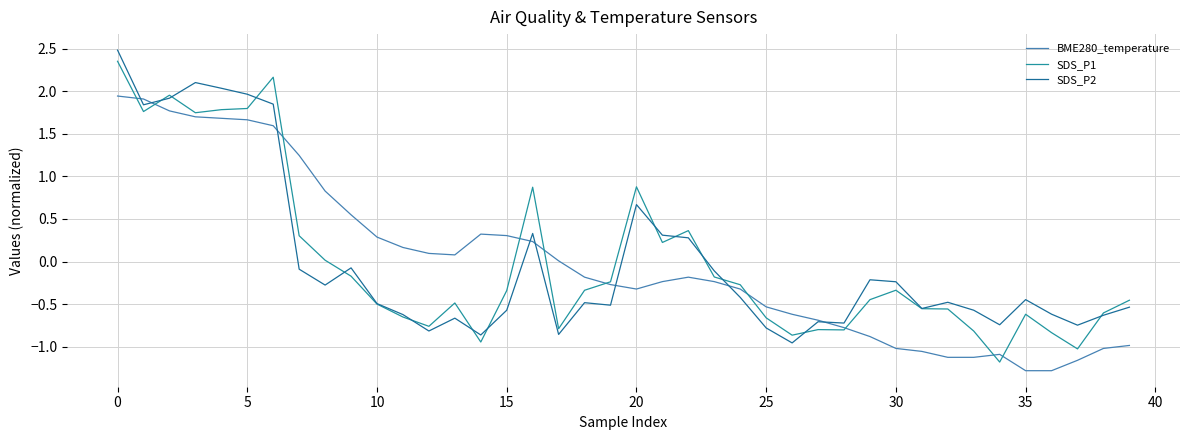

At how many categories does at least one series exceed 2?

4